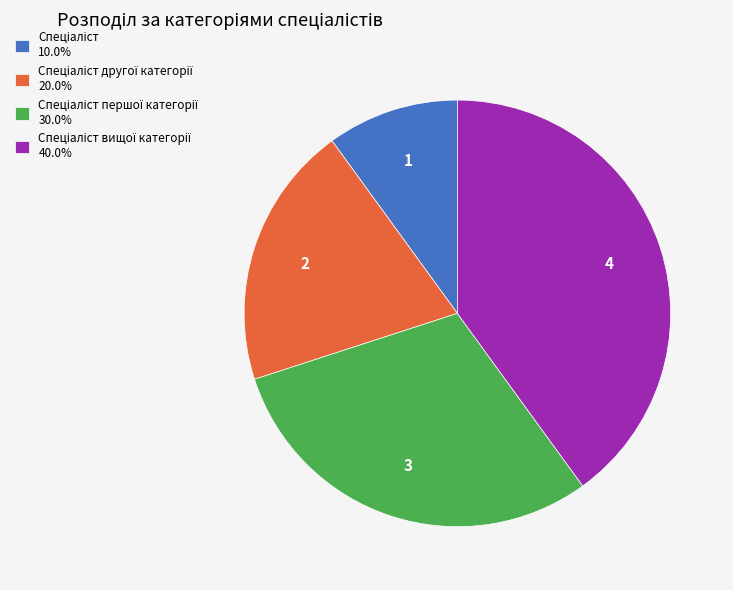

Is there any slice that represents more than half of the pie?

No